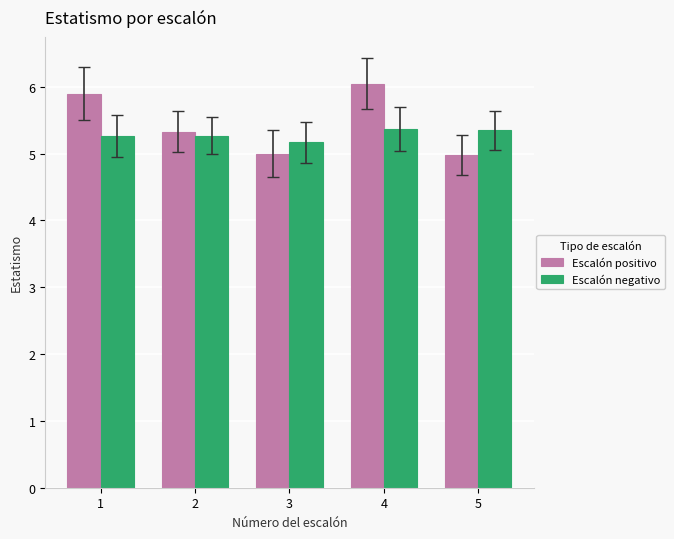

Is the value of Escalón positivo at 5 greater than the value of Escalón negativo at 1?

No